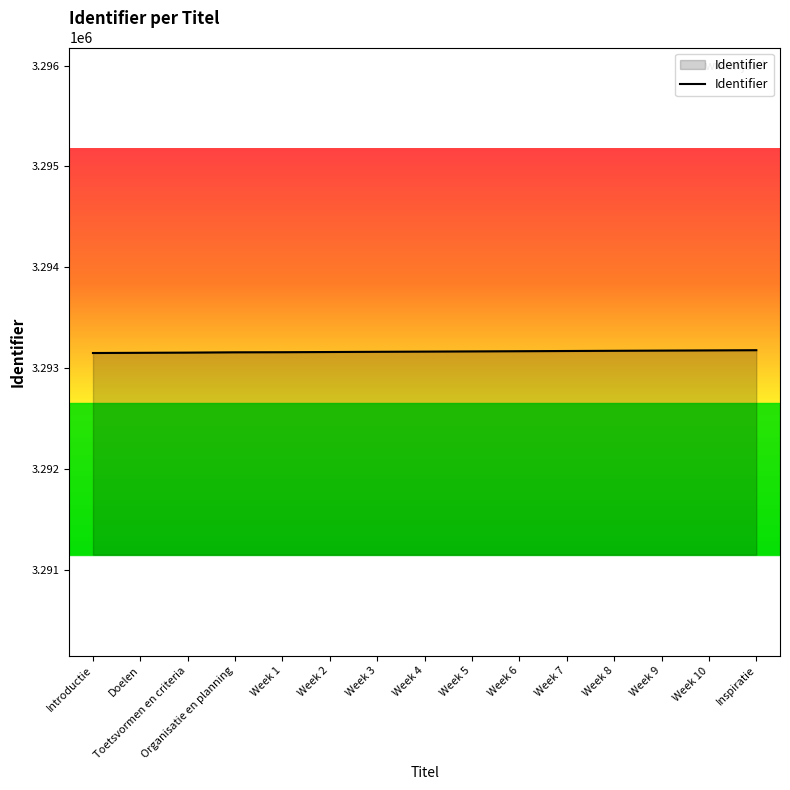

How many lines are shown in the chart?

1